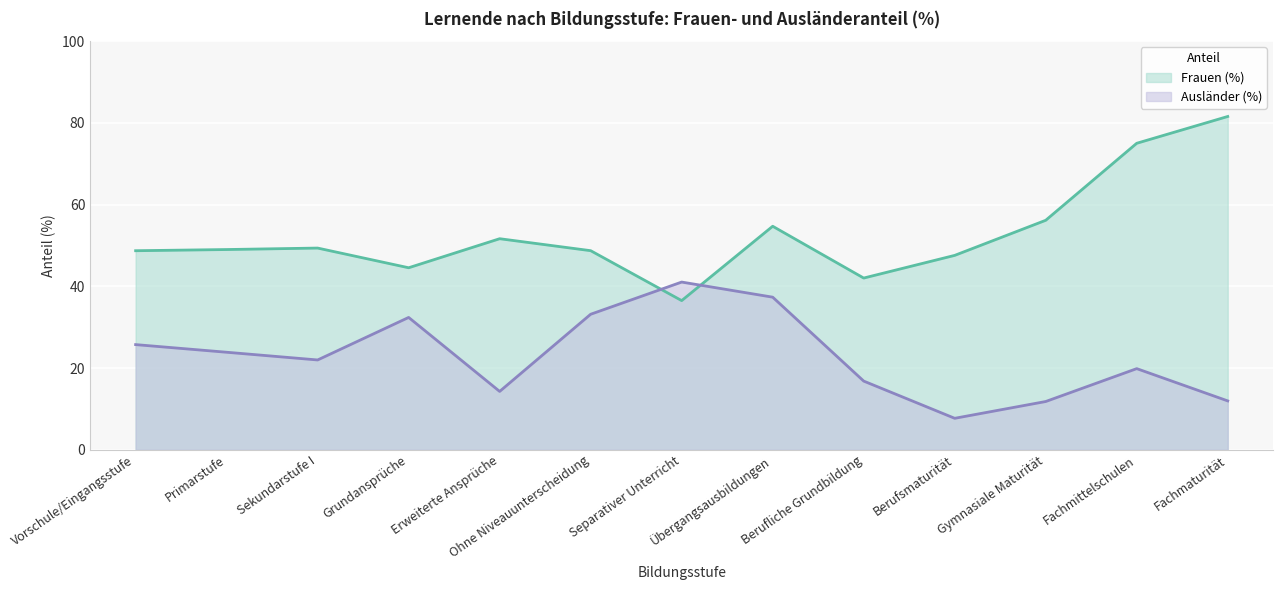

Which series has the largest total across all categories?

Frauen (%)